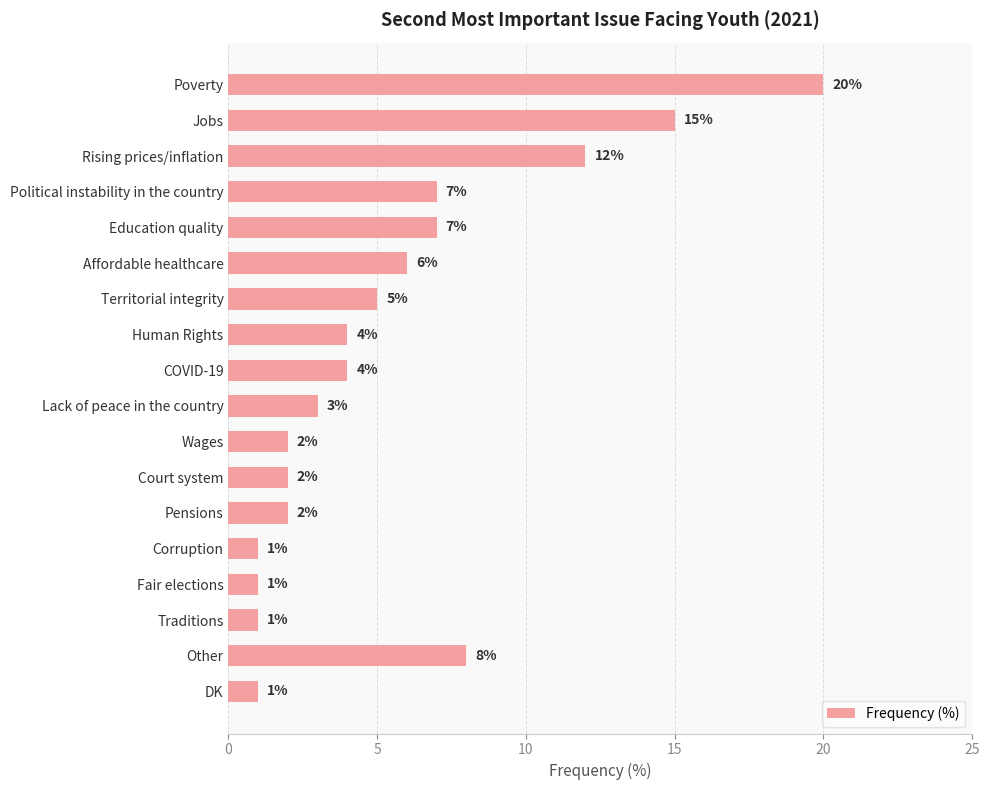

The chart shows a value of 8 at Other. True or false?

True